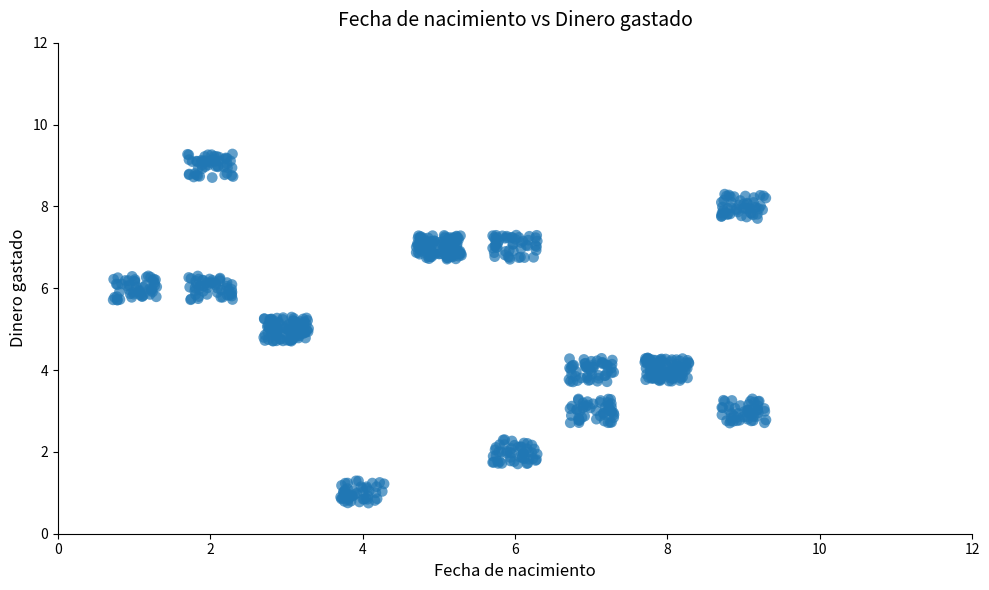

What is the range of X values (max minus min)?

8.6